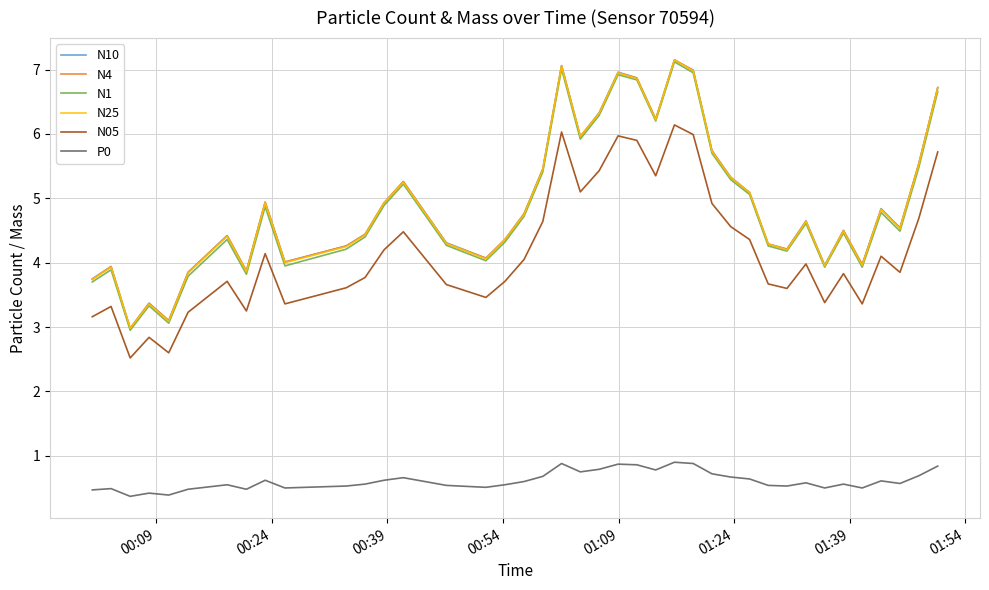

True or false: N4 and N05 cross at least once.

False